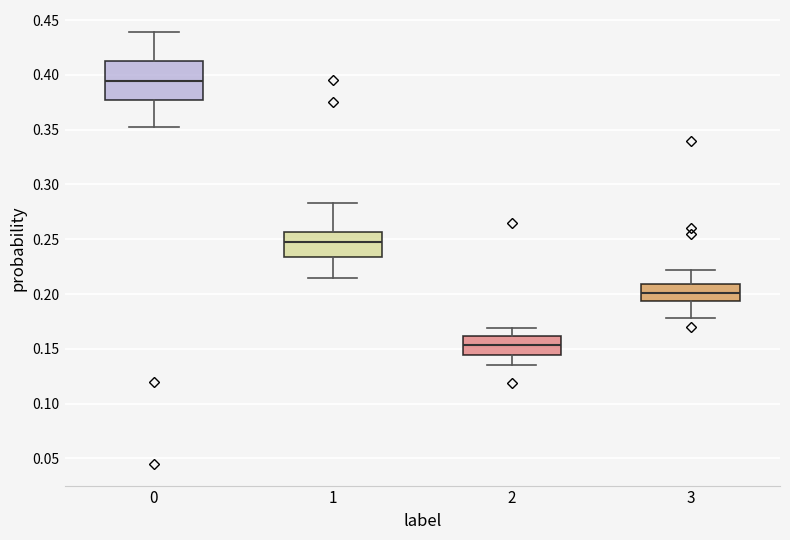

Reading left to right, transcribe this box plot: for each box, give where its median line is, the range the box spans, and where its two whiskers end, as read against the y-axis. The values are not printed on the chart, so give them approximately, as read against the axis.

0: median 0.395, box 0.375 to 0.415, whiskers 0.350 to 0.440
1: median 0.250, box 0.235 to 0.255, whiskers 0.215 to 0.285
2: median 0.155, box 0.145 to 0.160, whiskers 0.135 to 0.170
3: median 0.200, box 0.195 to 0.210, whiskers 0.180 to 0.220